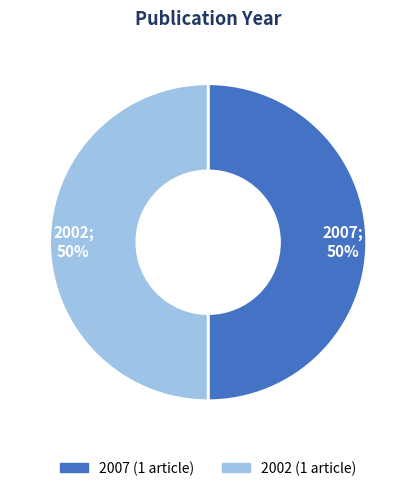

To the nearest percent, what is the average slice percentage?

50%